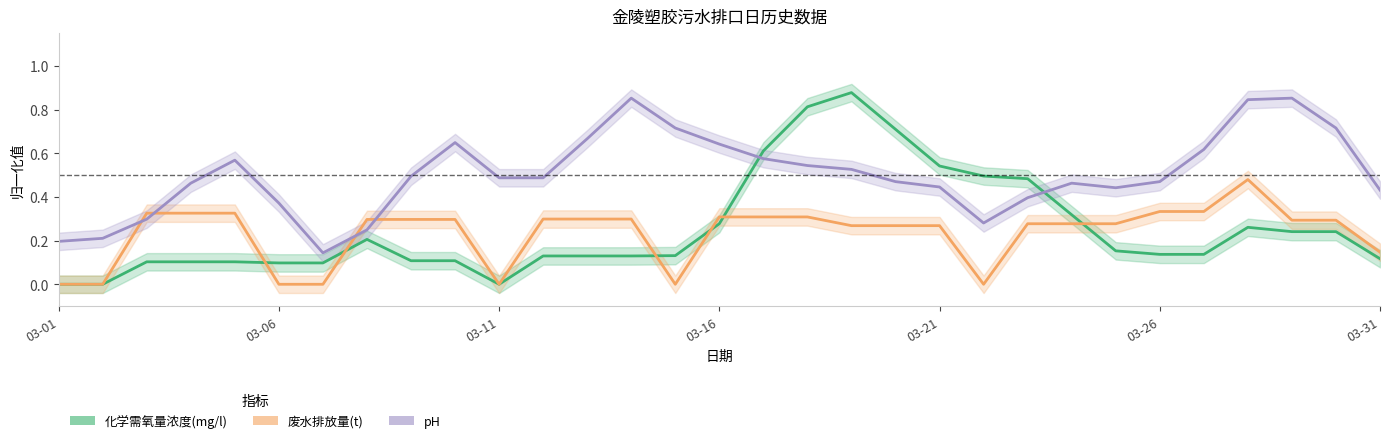

What is the sum of all 废水排放量(t) values?

7.2